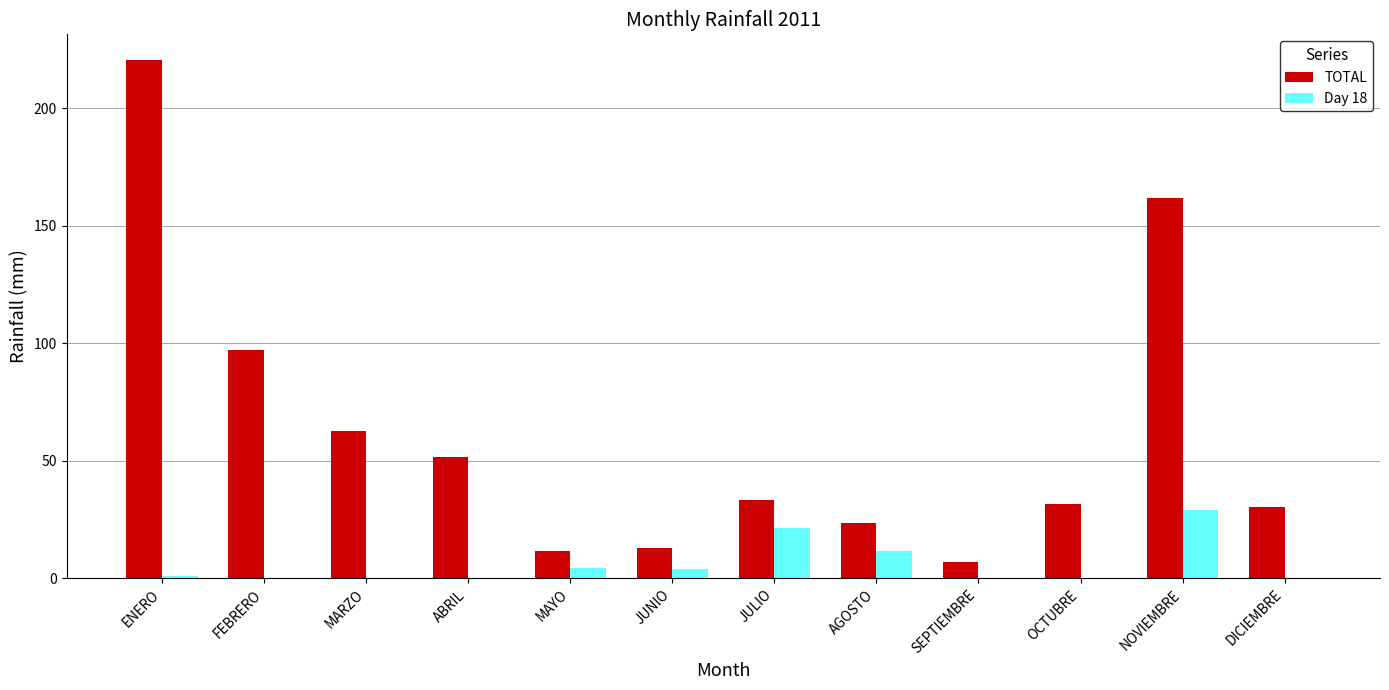

How many categories are shown in the chart?

12